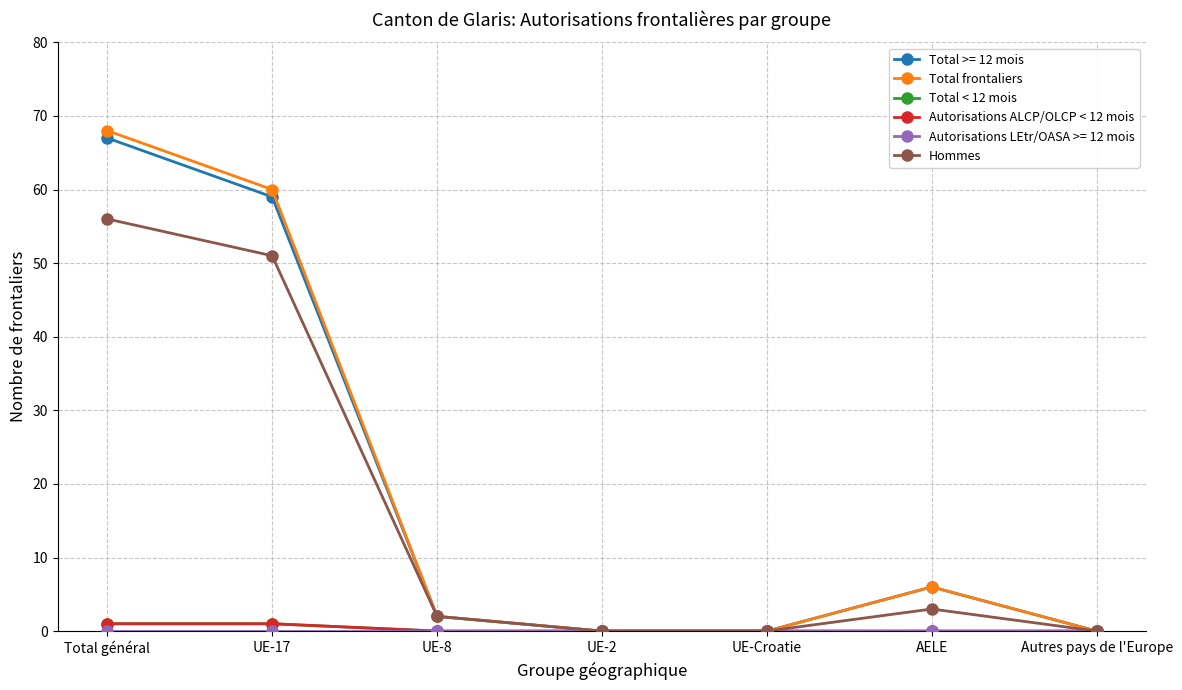

Which series has the largest range (max minus min)?

Total frontaliers